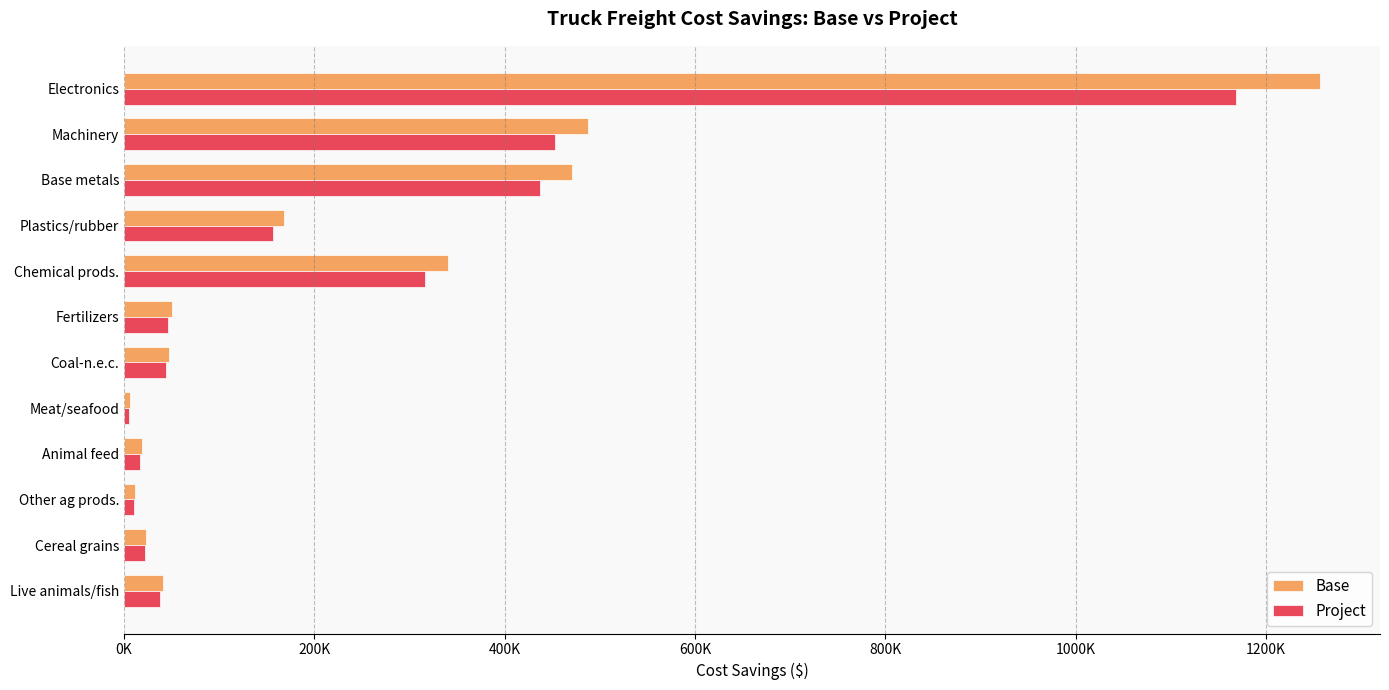

What are all the series names shown in the legend?

Base, Project